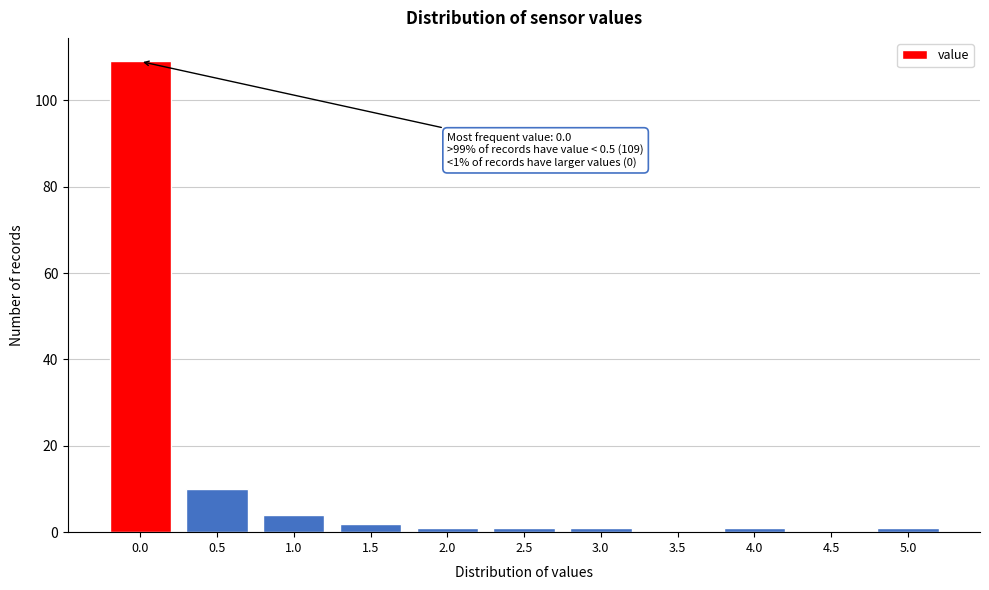

Reading left to right, what are all the values shown in this chart?

0.0=109	0.5=10	1.0=4	1.5=2	2.0=1	2.5=1	3.0=1	3.5=0	4.0=1	4.5=0	5.0=1